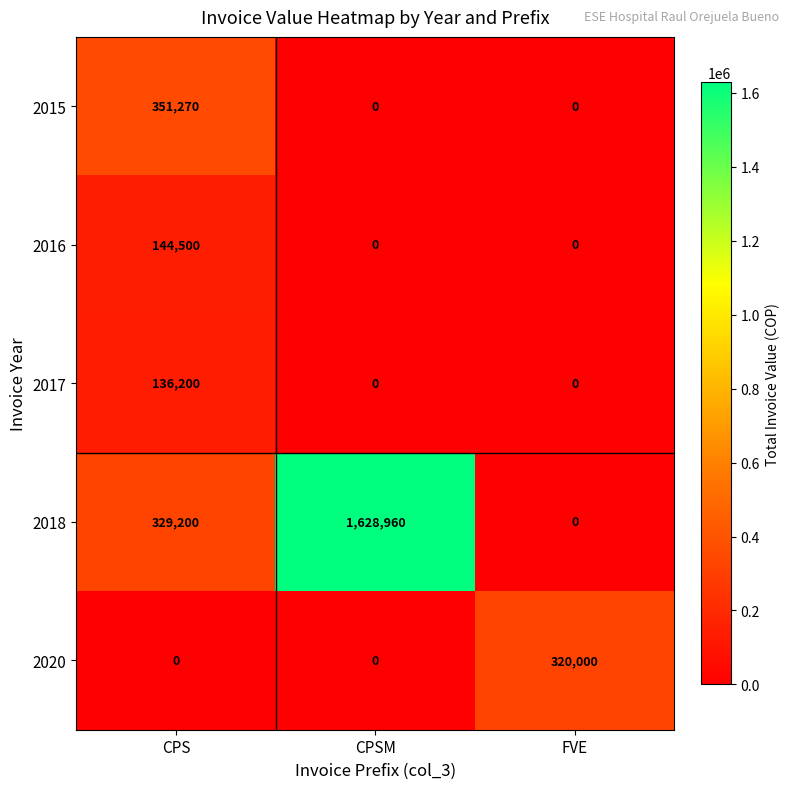

List the series in order of their peak value, highest first.

2018, 2015, 2020, 2016, 2017